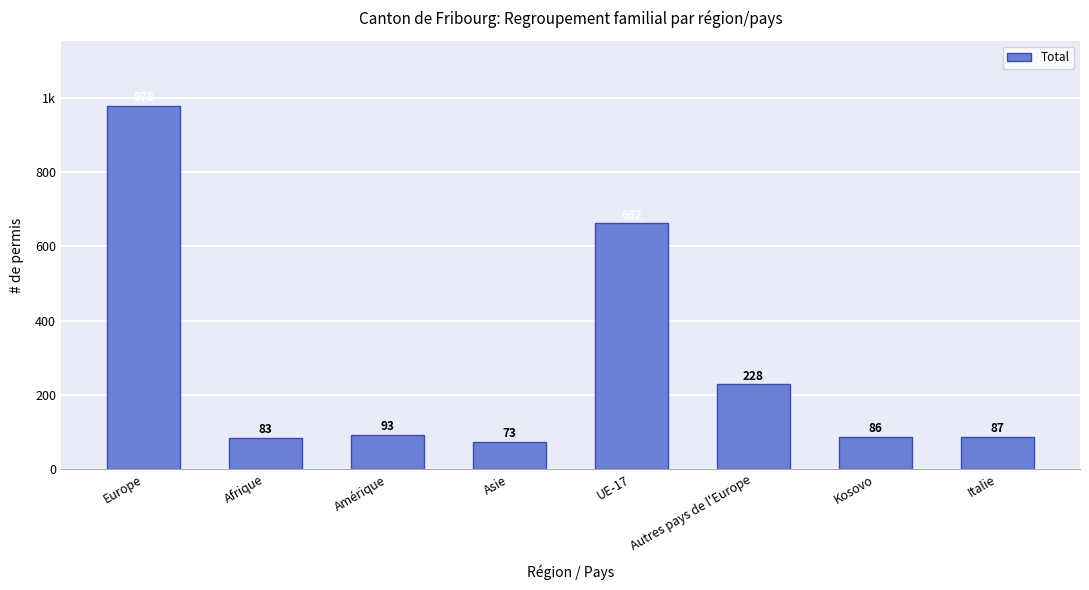

What is the difference between the maximum and minimum values?

905